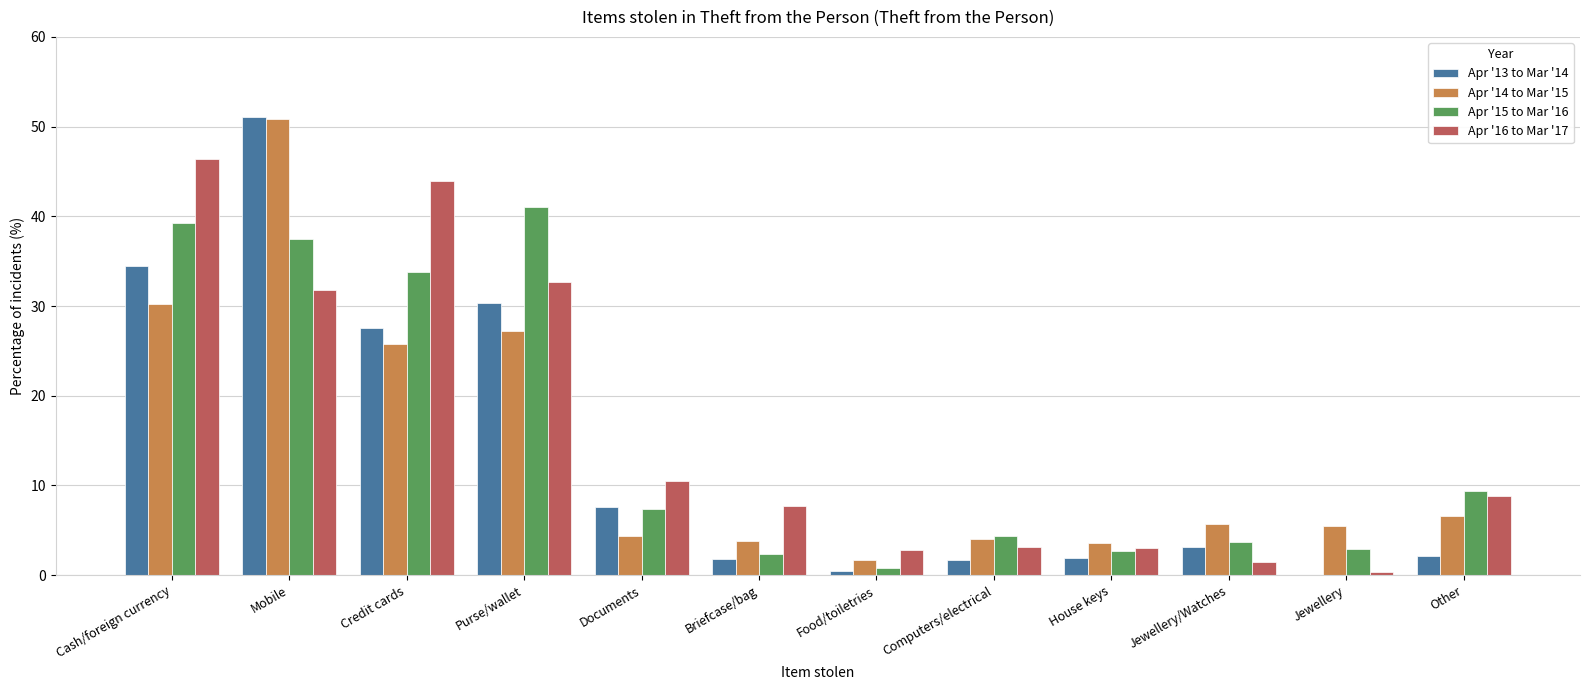

Which label corresponds to the largest value in the chart?

Mobile